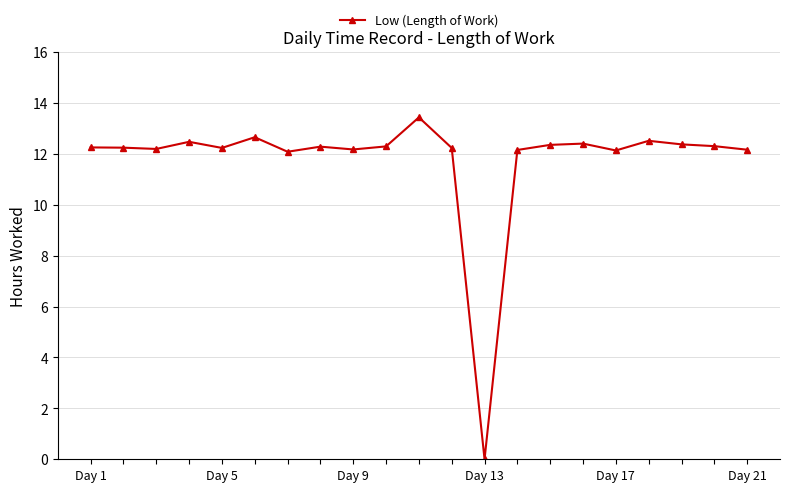

What is the maximum value shown in the chart?

13.4